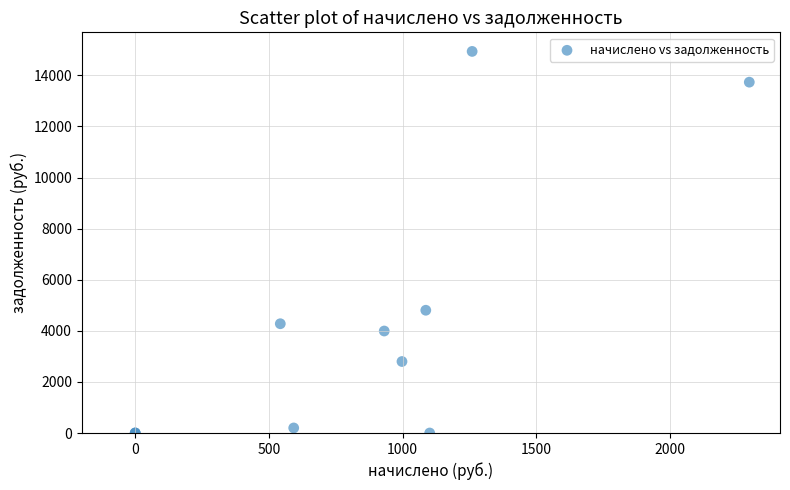

What Y value in the scatter plot is closest to 7468?

4805.4